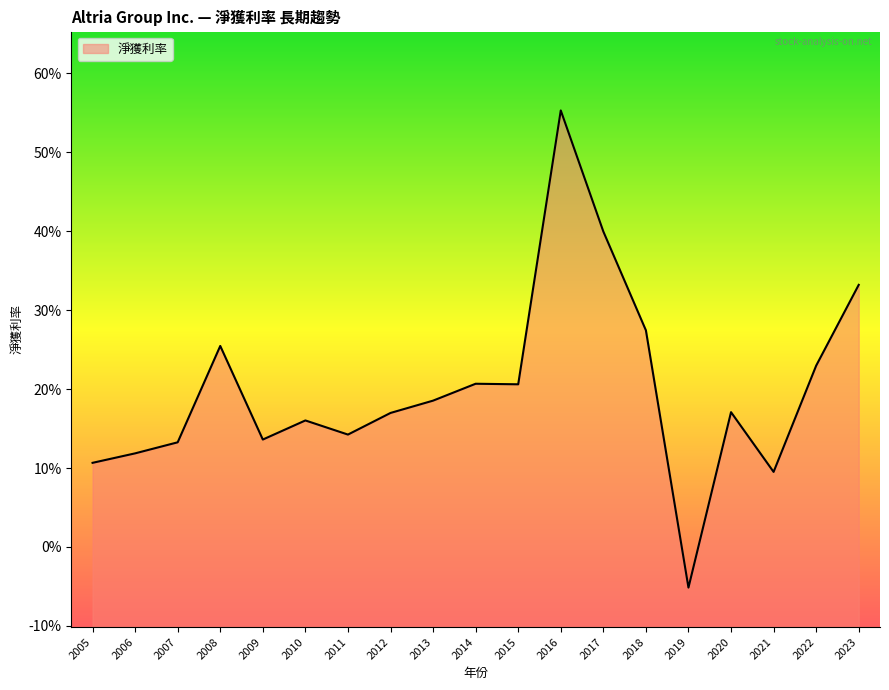

How many interior local peaks (higher than both neighbors) does the data have?

5